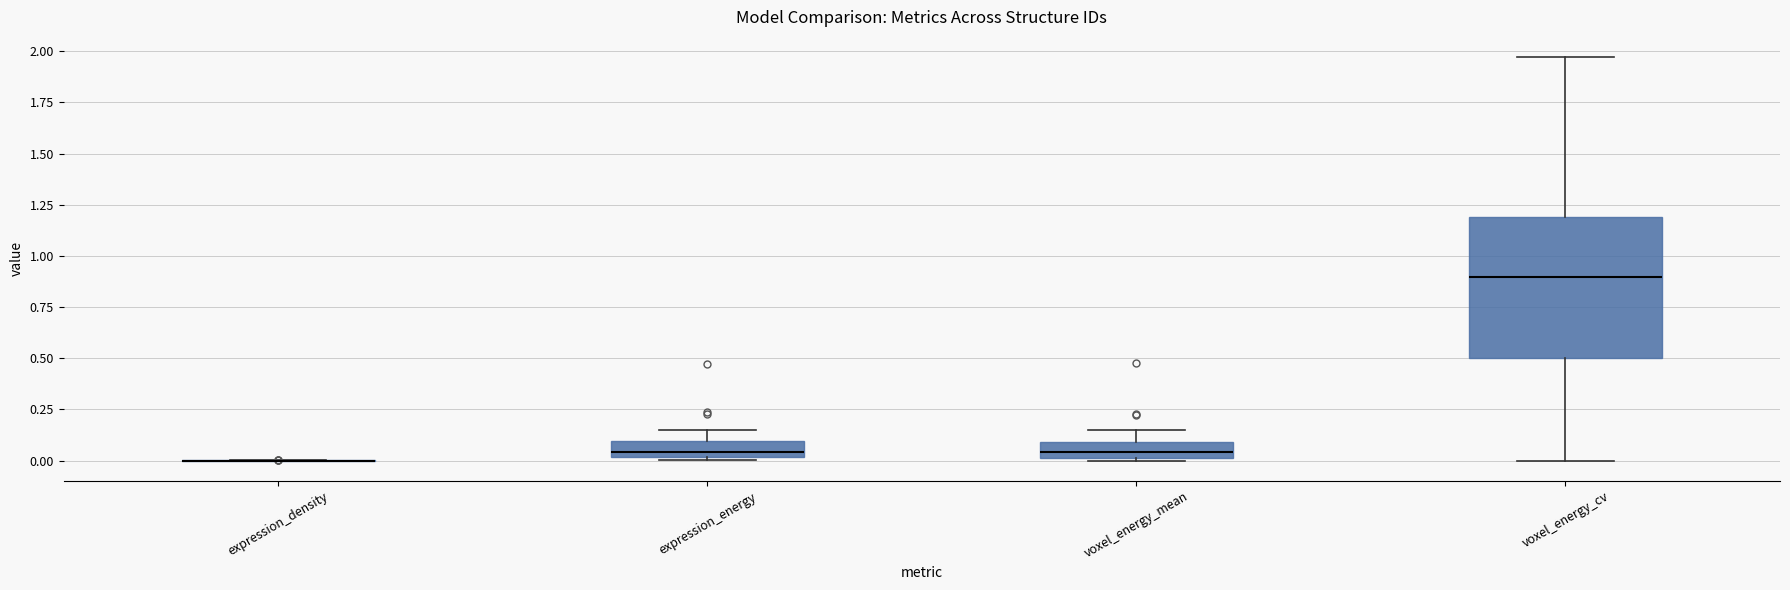

Which box is the tallest, from its lower edge to its upper edge?

voxel_energy_cv